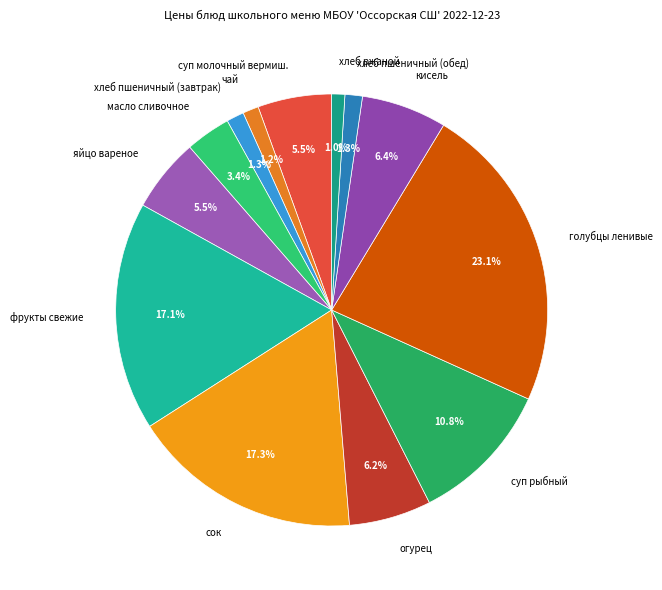

To the nearest percent, what percentage of the pie is суп рыбный?

11%